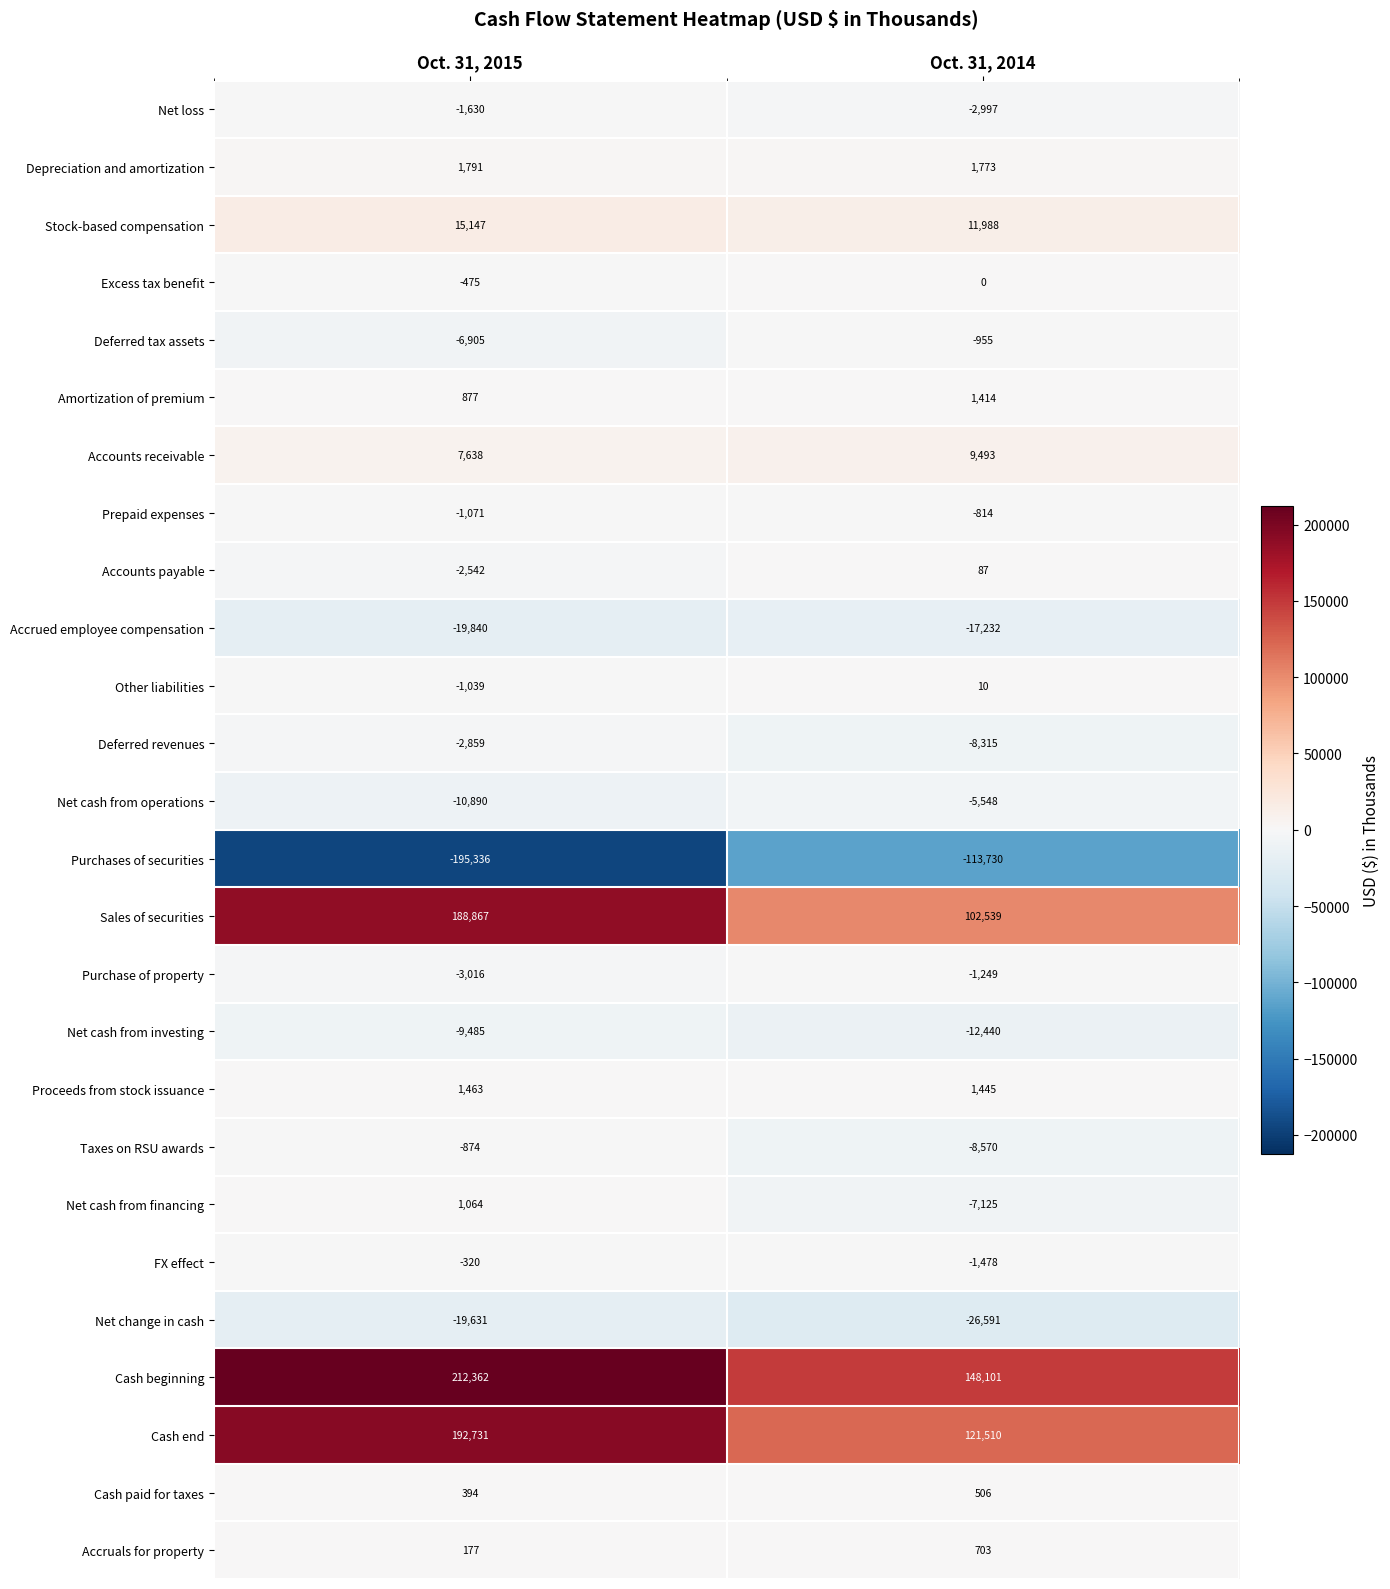

At which label is Cash paid for taxes closest to 450?

Oct. 31, 2015